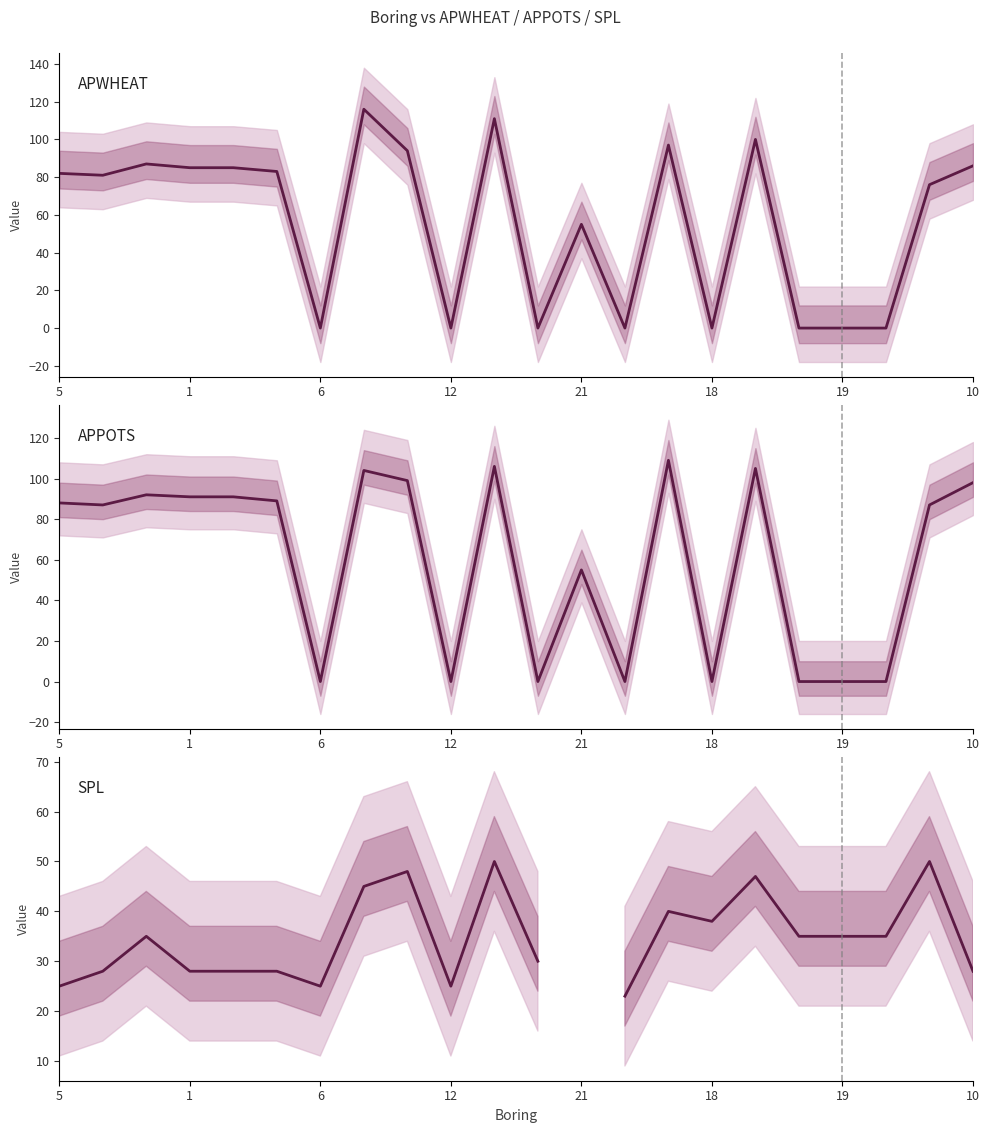

What is the greatest value displayed?

116.0